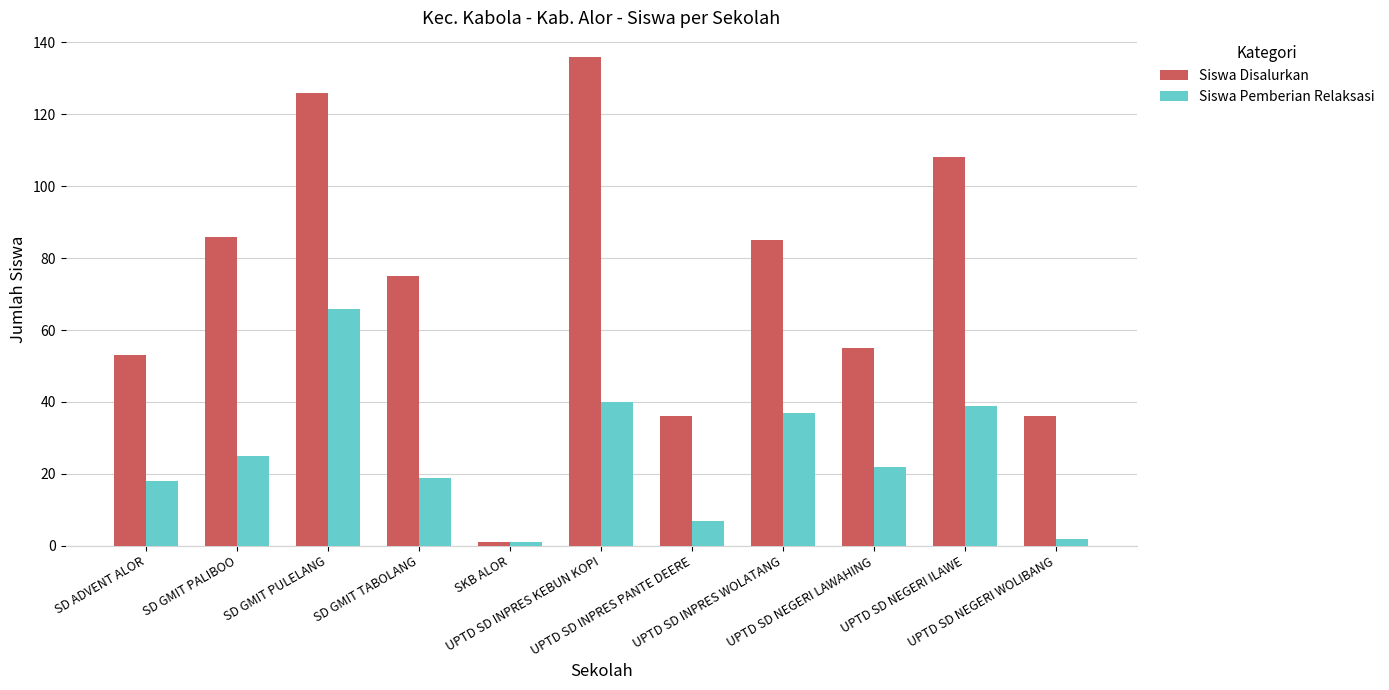

What is the maximum value for Siswa Pemberian Relaksasi?

66